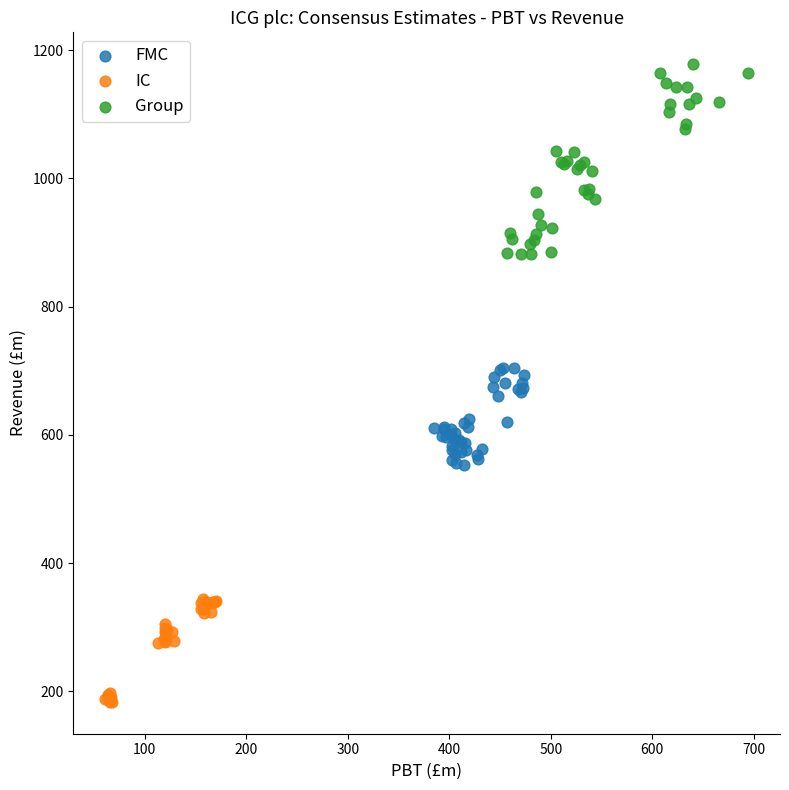

Which series reaches the minimum Y coordinate?

IC